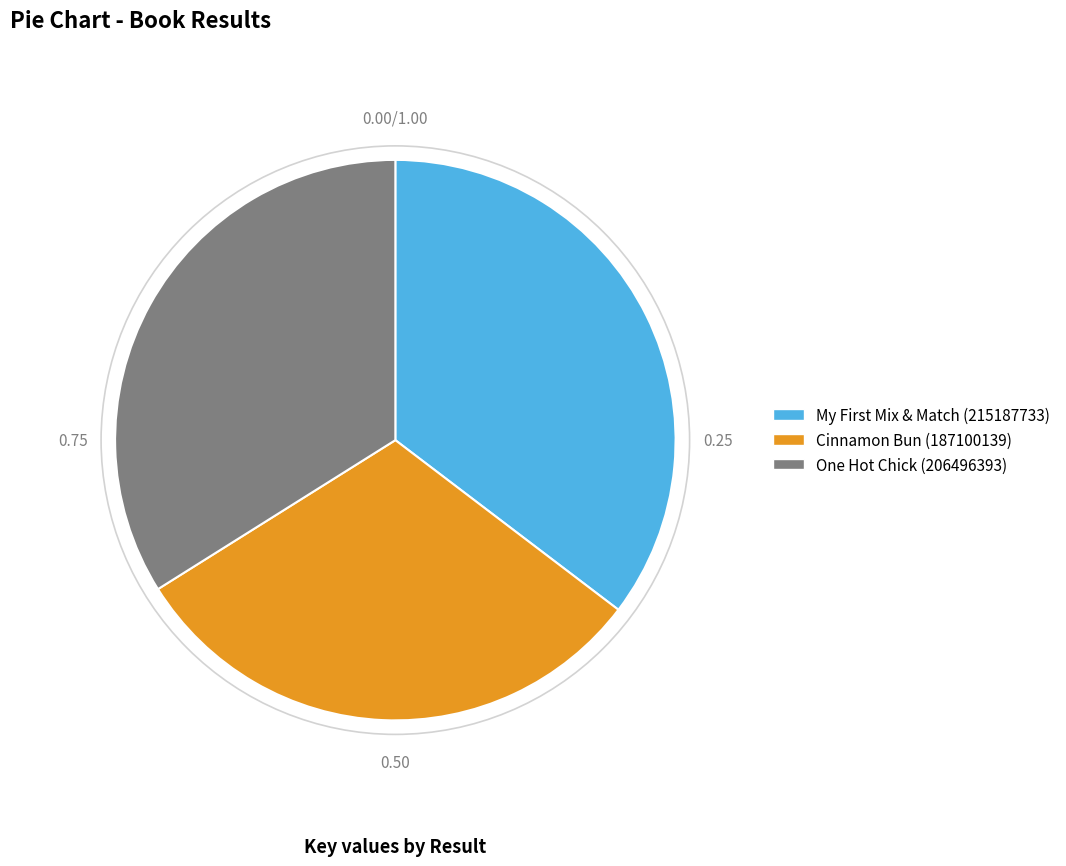

Rank the categories by value from highest to lowest.

My First Mix & Match (215187733), One Hot Chick (206496393), Cinnamon Bun (187100139)